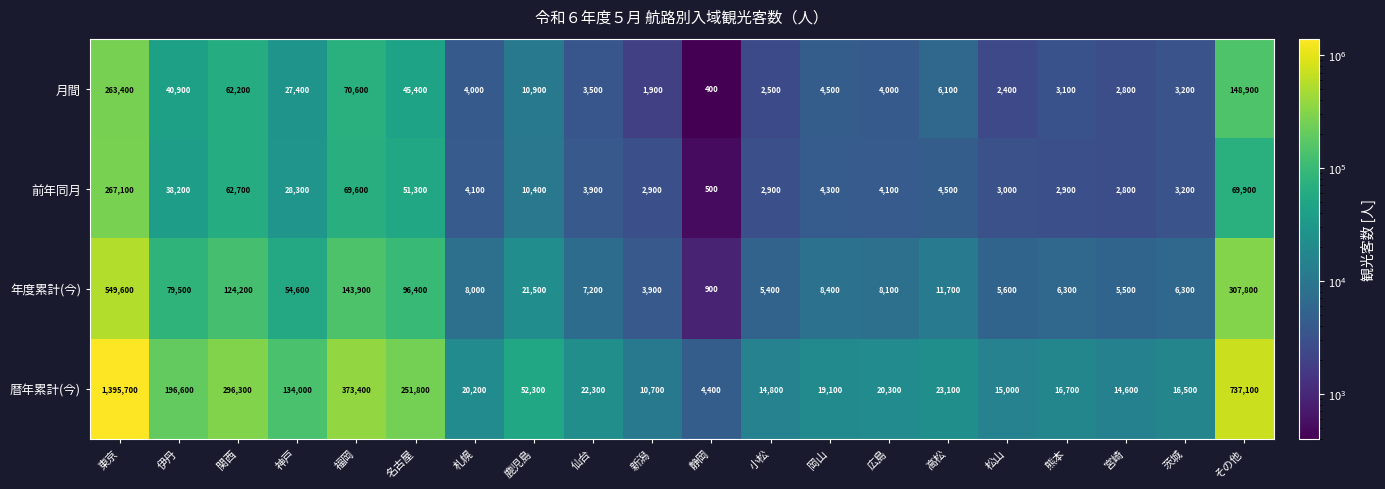

At which category is the sum across all series the highest?

東京